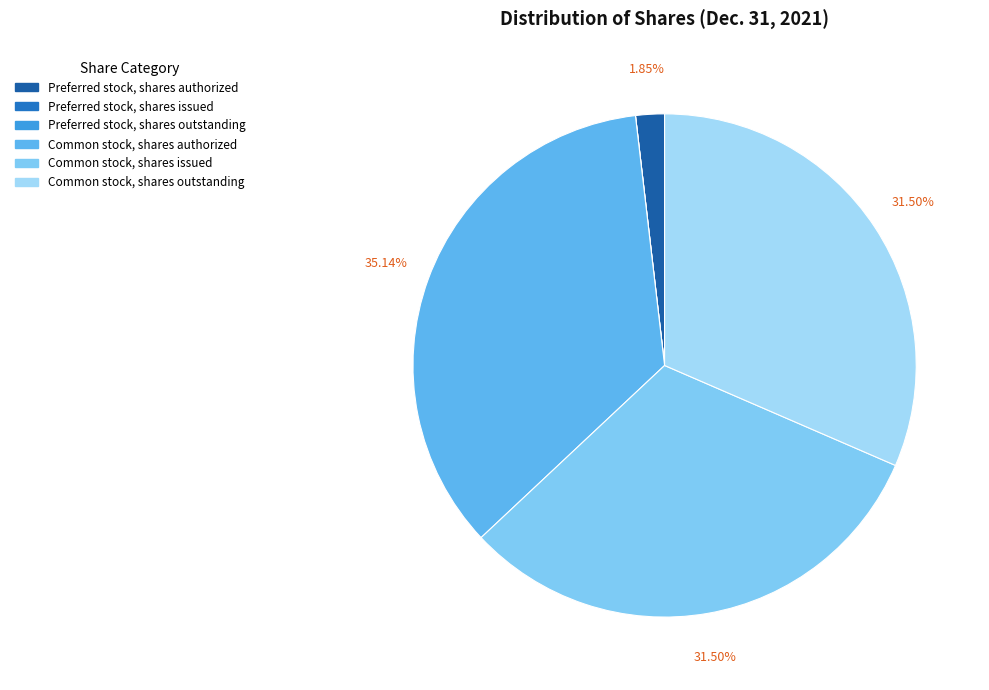

Is there a majority slice in this chart?

No